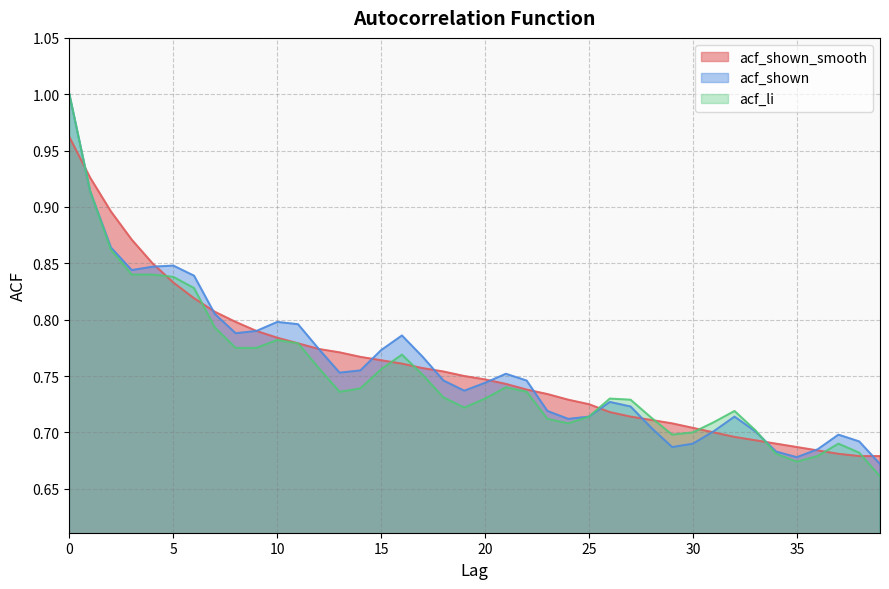

Reading left to right, list all the values displayed in this chart.

acf_shown_smooth: 1.0	0.9	0.9	0.9	0.8	0.8	0.8	0.8	0.8	0.8	0.8	0.8	0.8	0.8	0.8	0.8	0.8	0.8	0.8	0.8	0.7	0.7	0.7	0.7	0.7	0.7	0.7	0.7	0.7	0.7	0.7	0.7	0.7	0.7	0.7	0.7	0.7	0.7	0.7	0.7
acf_shown: 1.0	0.9	0.9	0.8	0.8	0.8	0.8	0.8	0.8	0.8	0.8	0.8	0.8	0.8	0.8	0.8	0.8	0.8	0.7	0.7	0.7	0.8	0.7	0.7	0.7	0.7	0.7	0.7	0.7	0.7	0.7	0.7	0.7	0.7	0.7	0.7	0.7	0.7	0.7	0.7
acf_li: 1.0	0.9	0.9	0.8	0.8	0.8	0.8	0.8	0.8	0.8	0.8	0.8	0.8	0.7	0.7	0.8	0.8	0.8	0.7	0.7	0.7	0.7	0.7	0.7	0.7	0.7	0.7	0.7	0.7	0.7	0.7	0.7	0.7	0.7	0.7	0.7	0.7	0.7	0.7	0.7